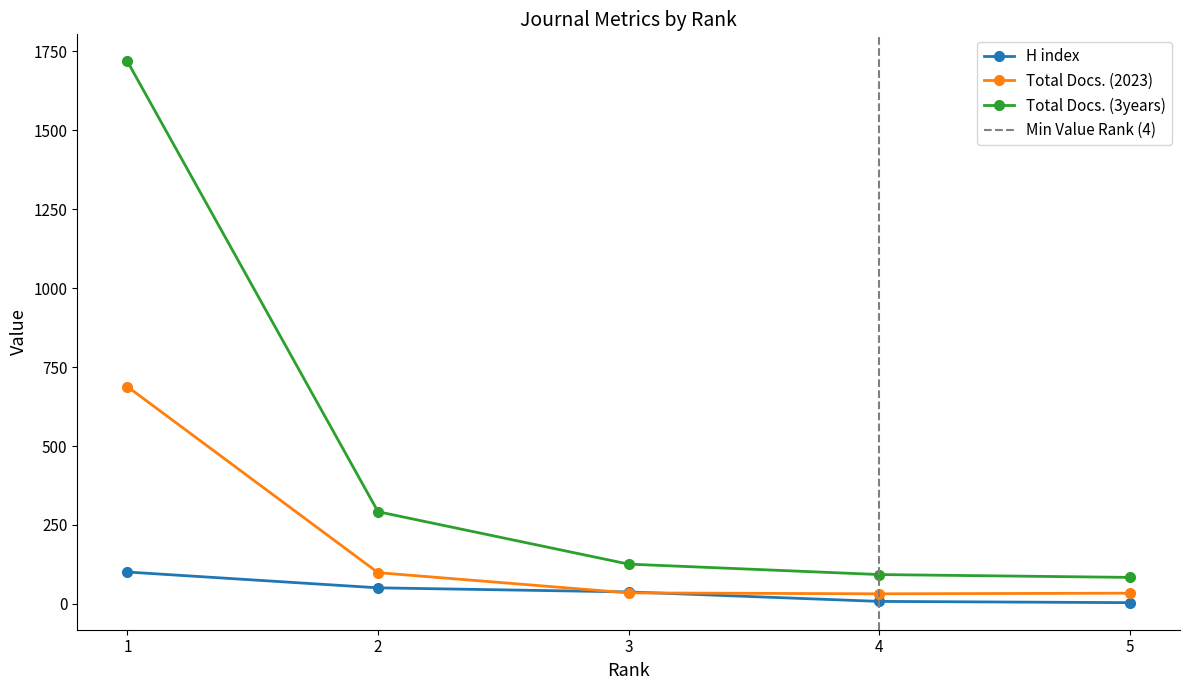

What is the total value across all series at 4?

133